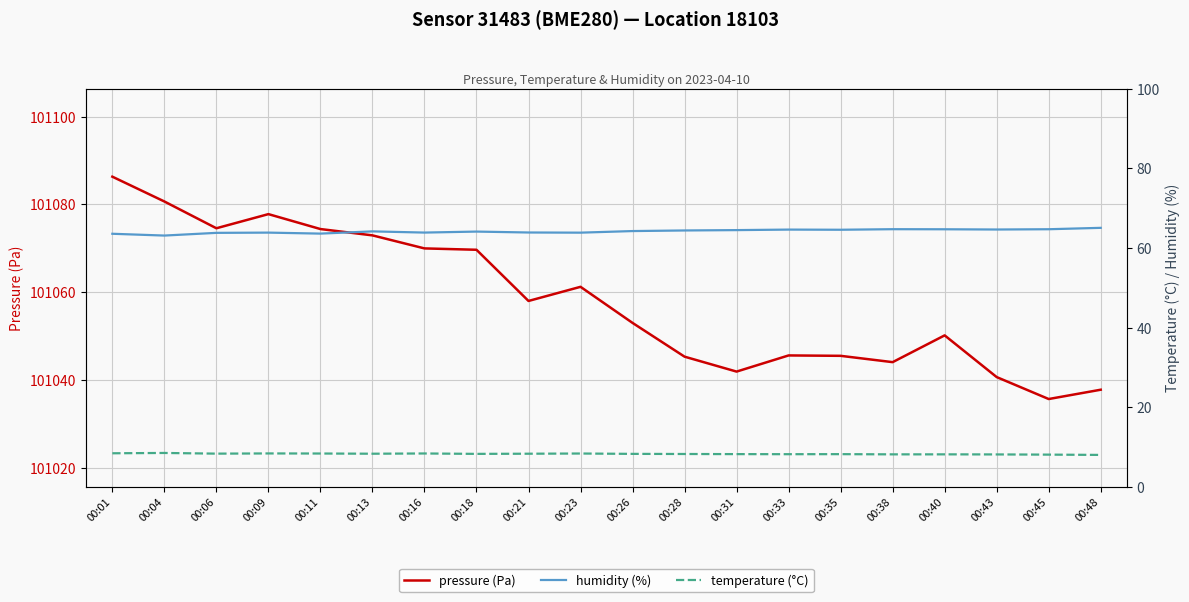

List the series in order of their peak value, highest first.

pressure (Pa), humidity (%), temperature (°C)